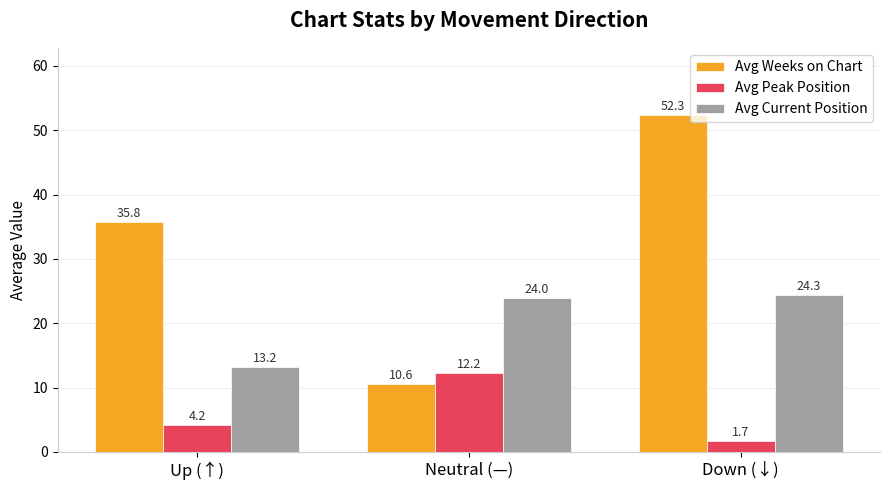

True or false: Avg Current Position has a value of 24.3 at Down (↓).

True